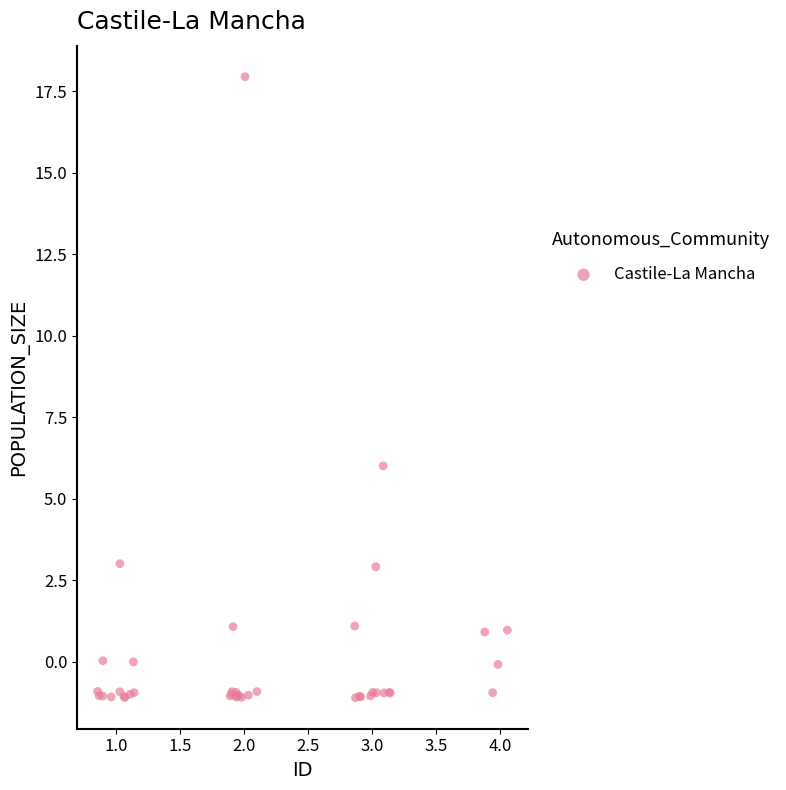

What Y value in the scatter plot is closest to 8?

6.0